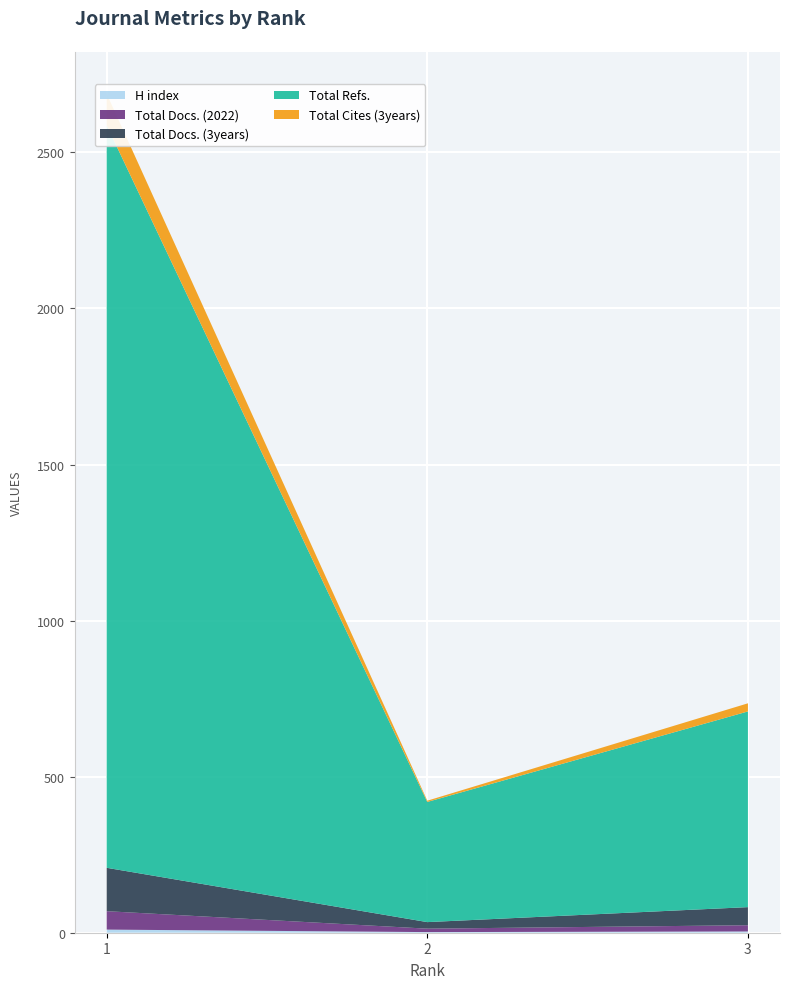

Reading left to right, transcribe all the data shown in this chart.

H index: 10	2	4
Total Docs. (2022): 59	11	20
Total Docs. (3years): 139	21	58
Total Refs.: 2379	385	627
Total Cites (3years): 101	4	26